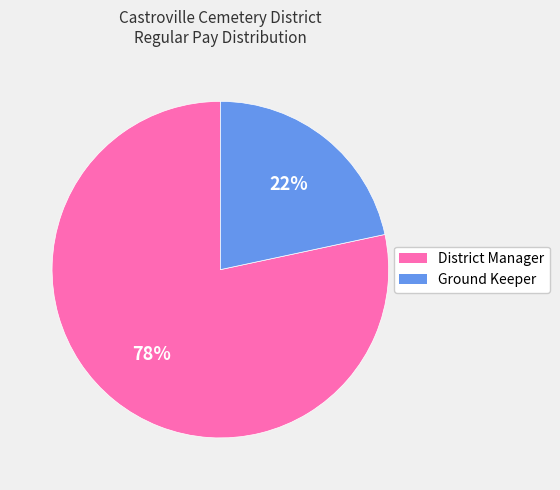

Is it true that District Manager is 78% of the pie?

True